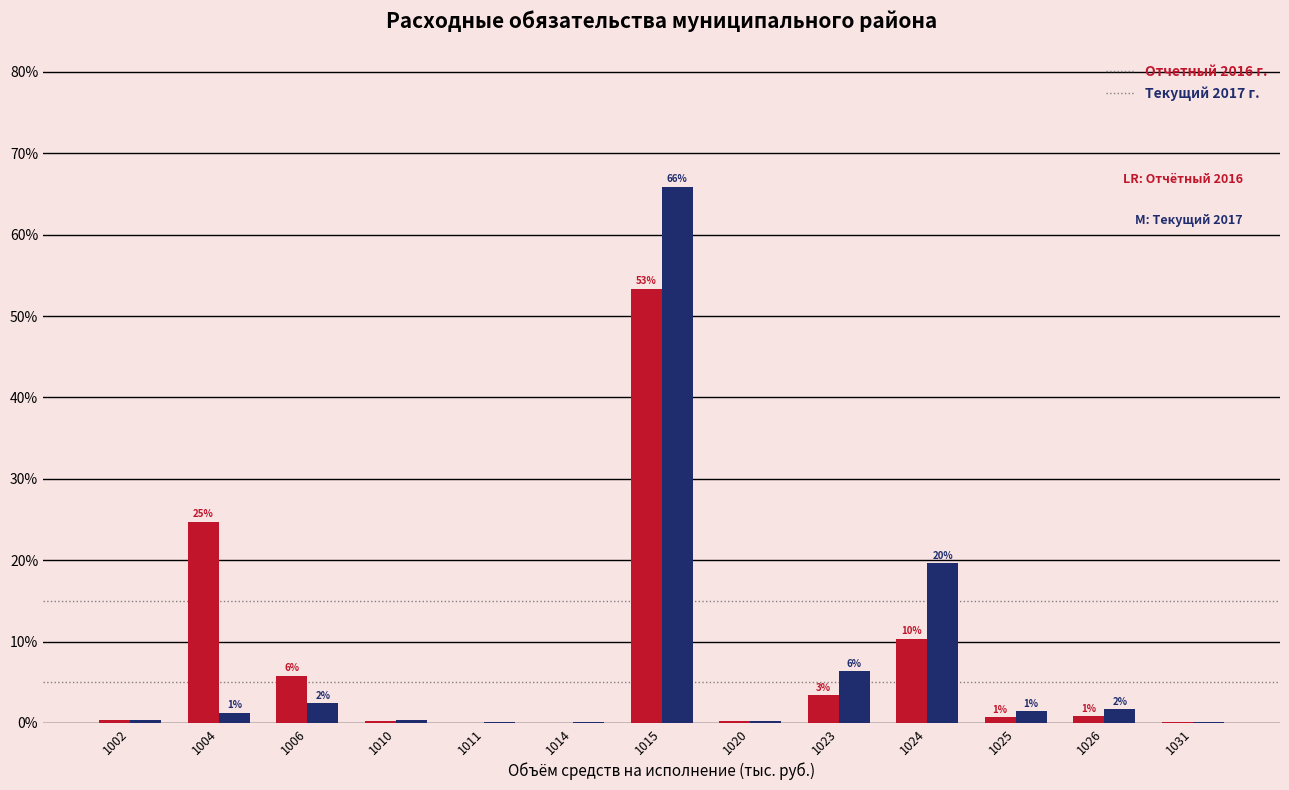

How many groups of bars are there?

13